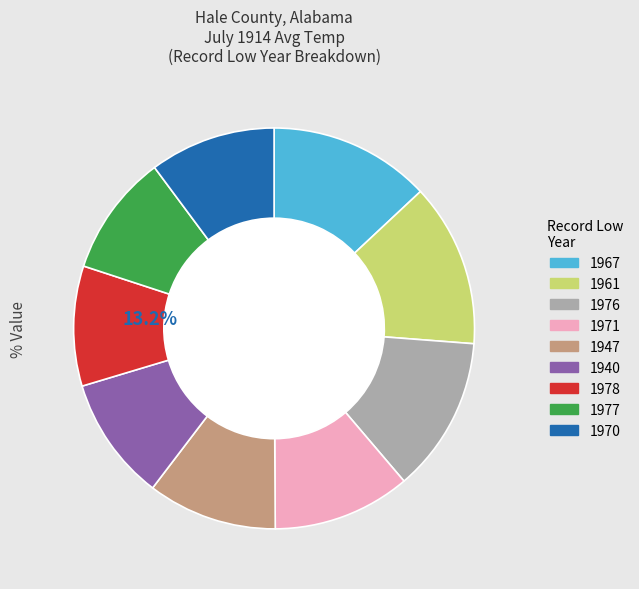

To the nearest percent, what is the difference between the 1978 and 1947 slice percentages?

1%